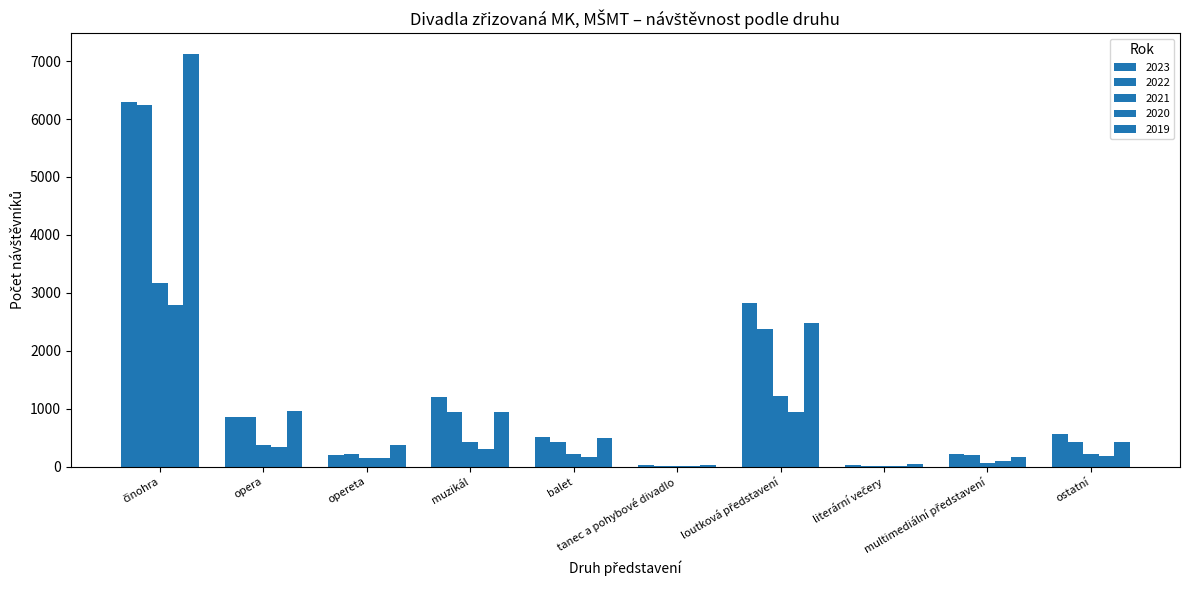

Are the bars horizontal?

No